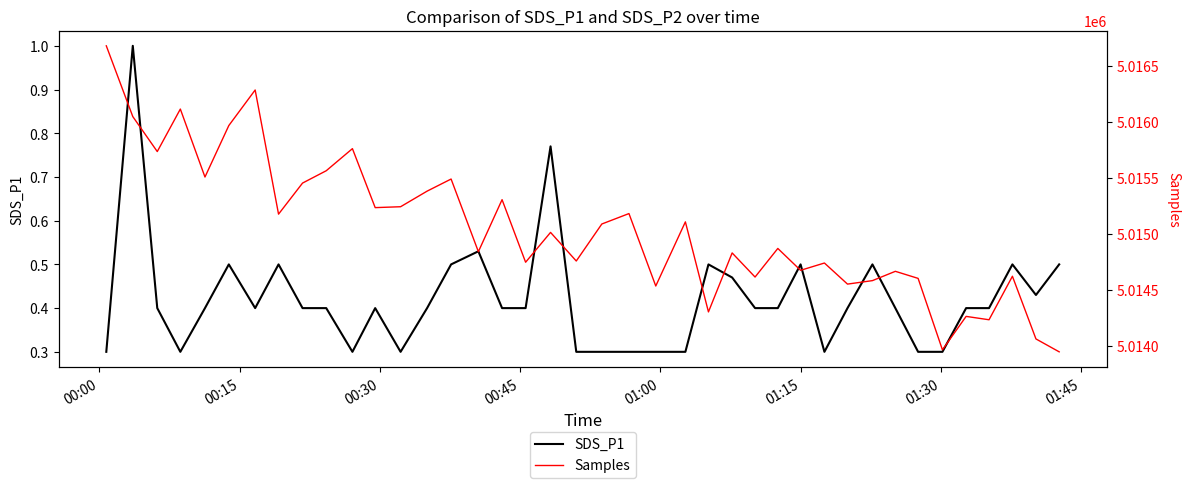

True or false: Samples and SDS_P1 intersect in this chart.

False